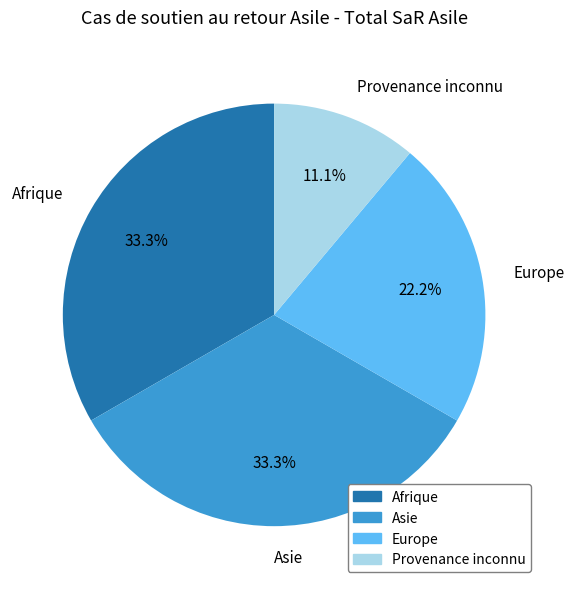

To the nearest percent, what percentage of the pie is Europe?

22%